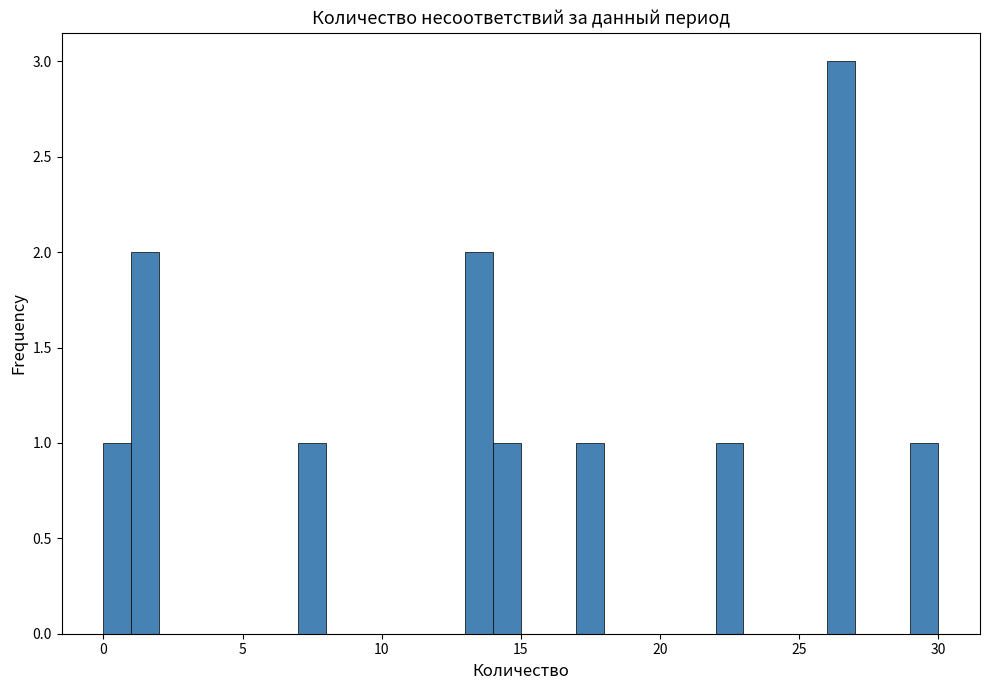

Read against the x-axis, roughly where is the centre of the tallest bar?

26.5